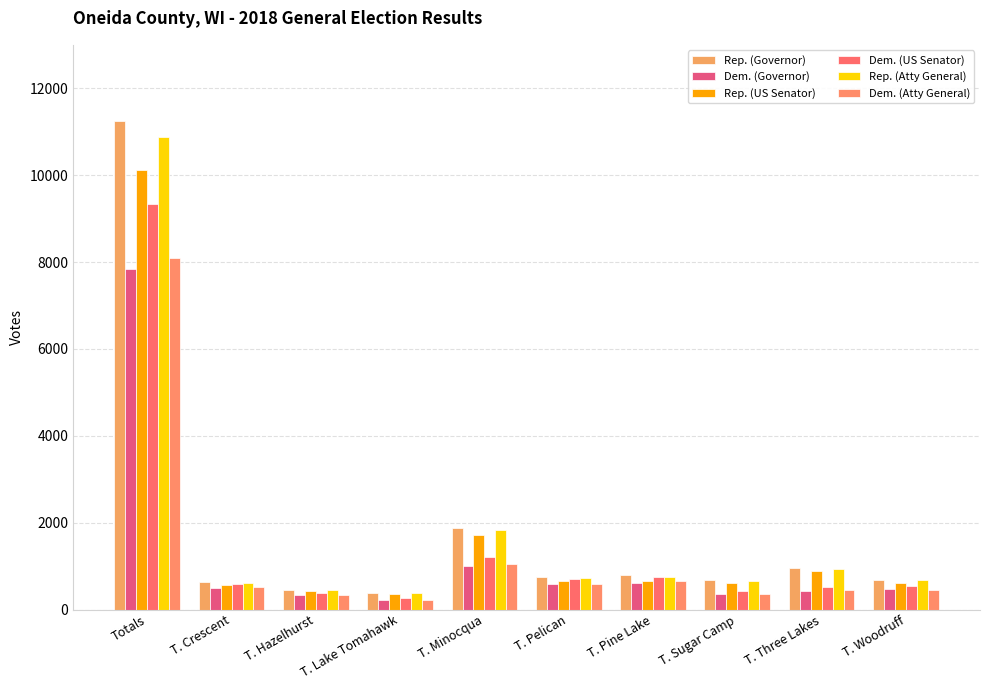

How many bars are there in each group?

6